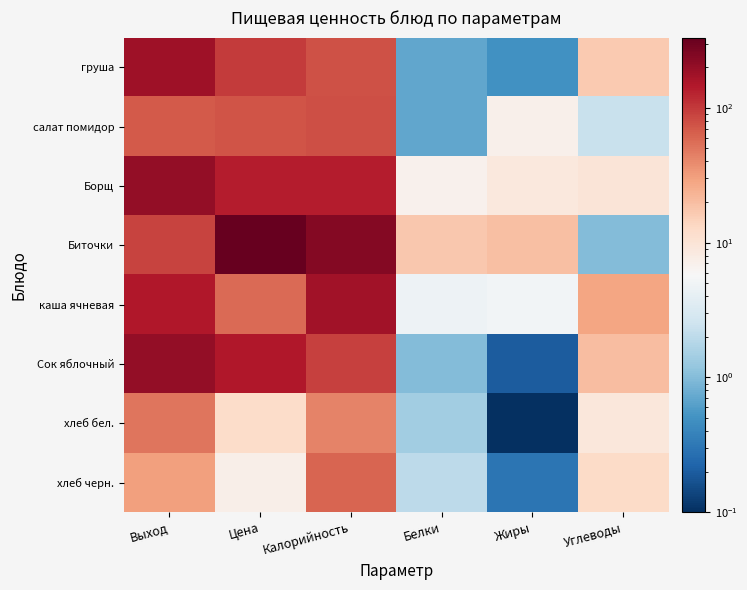

Count the number of categories in the chart.

6